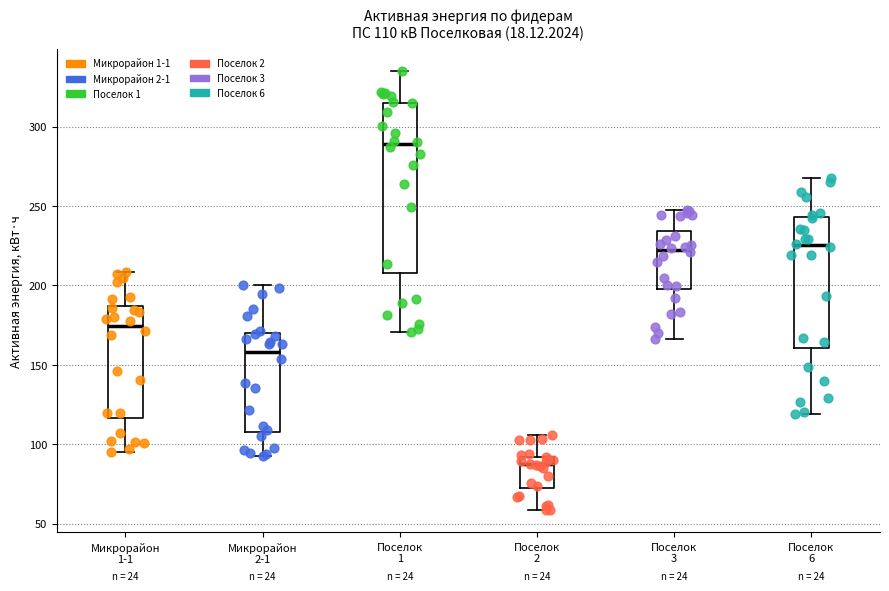

Which box's median line is the highest?

Поселок 1